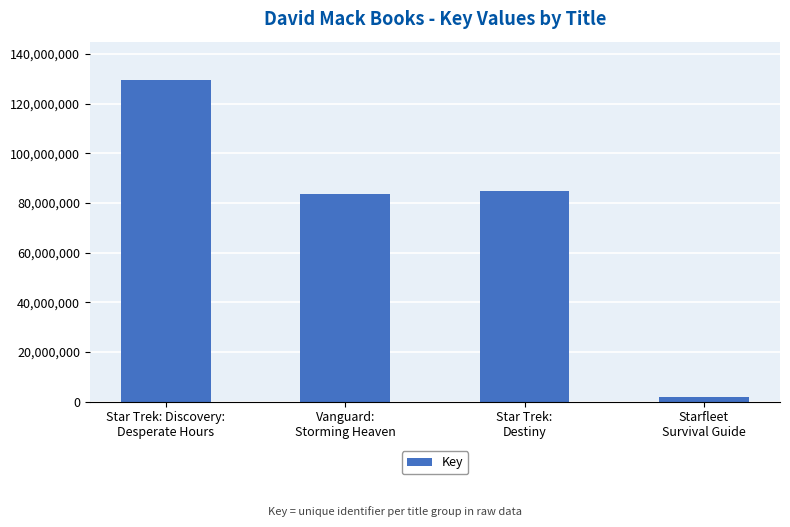

Reading right to left, transcribe all the data shown in this chart.

Starfleet
Survival Guide=1934804	Star Trek:
Destiny=84738442	Vanguard:
Storming Heaven=83700004	Star Trek: Discovery:
Desperate Hours=129712732